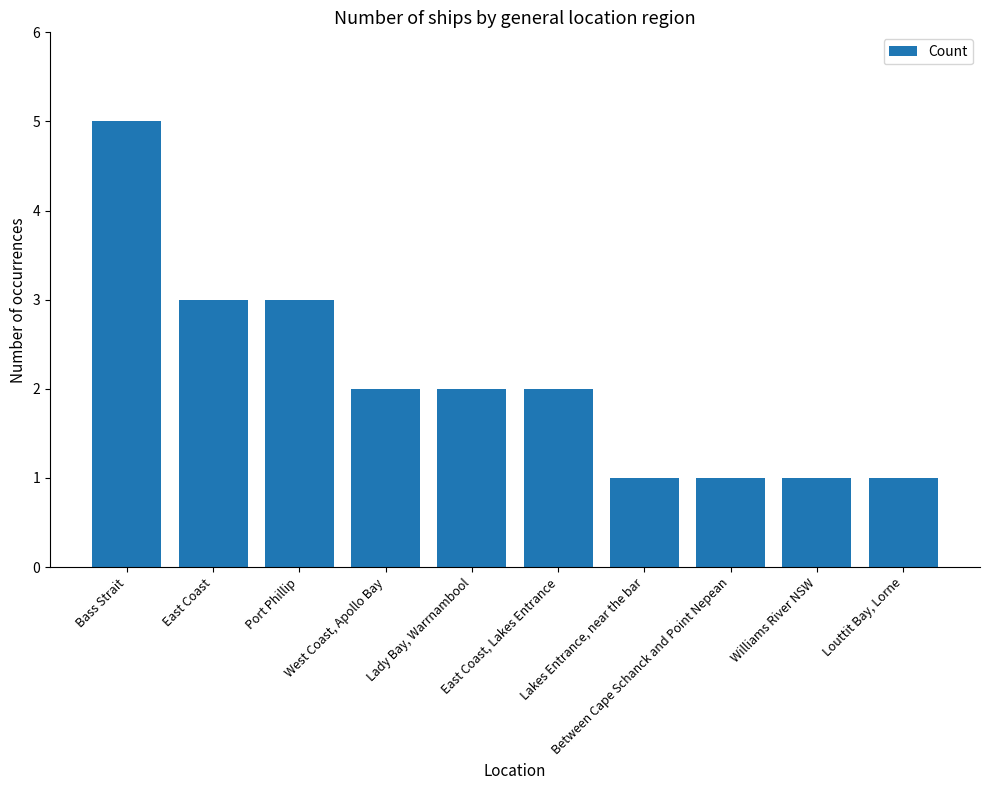

What is the value of the 9th bar from the left?

1